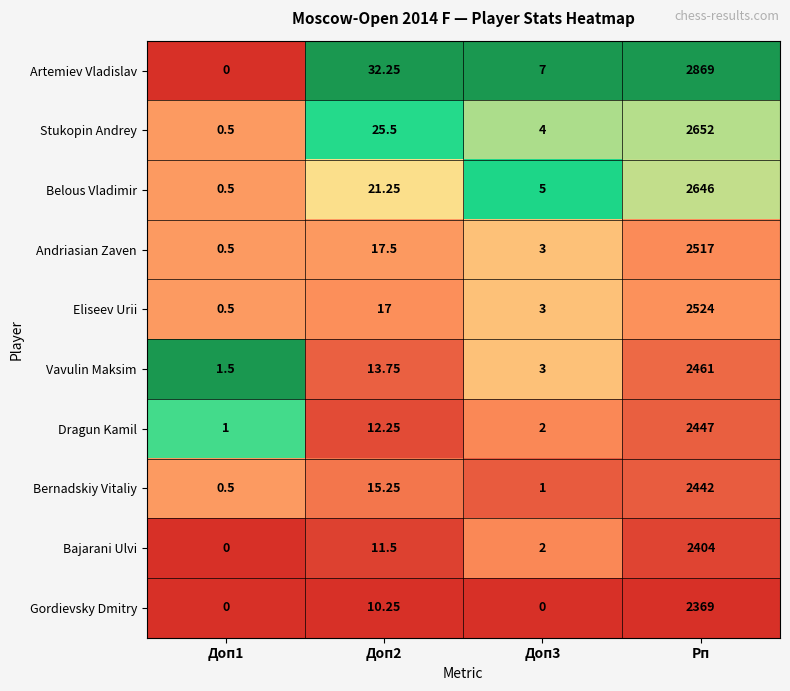

Rank the series by their maximum value, from highest to lowest.

Artemiev Vladislav, Stukopin Andrey, Belous Vladimir, Eliseev Urii, Andriasian Zaven, Vavulin Maksim, Dragun Kamil, Bernadskiy Vitaliy, Bajarani Ulvi, Gordievsky Dmitry